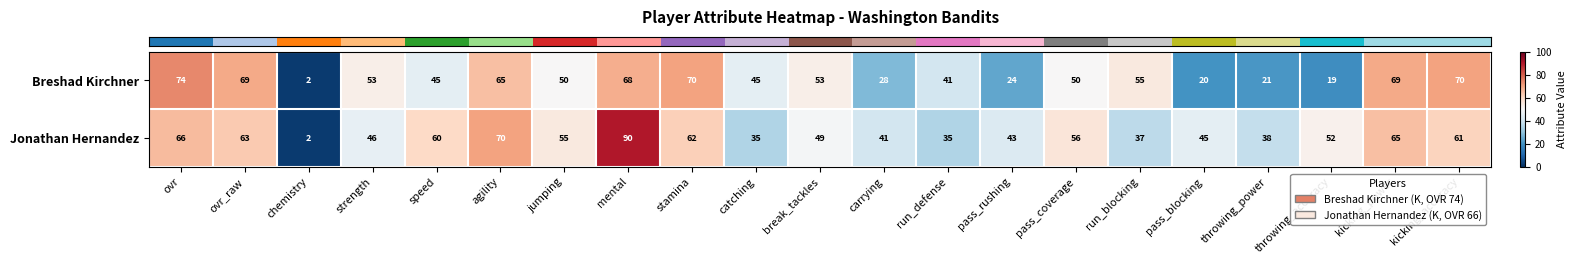

Rank the series by their average value, from lowest to highest.

Breshad Kirchner, Jonathan Hernandez